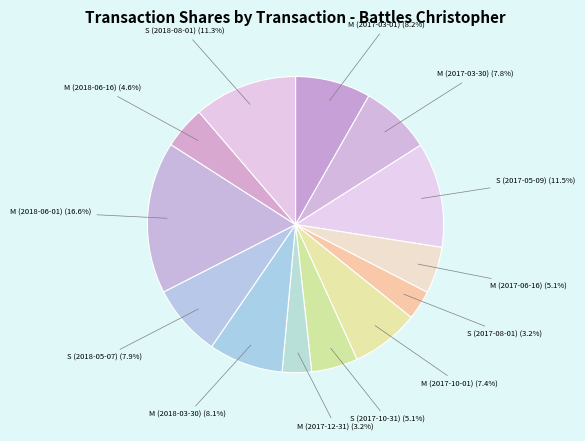

Which has a higher value, M (2017-03-01) or S (2018-08-01)?

S (2018-08-01)